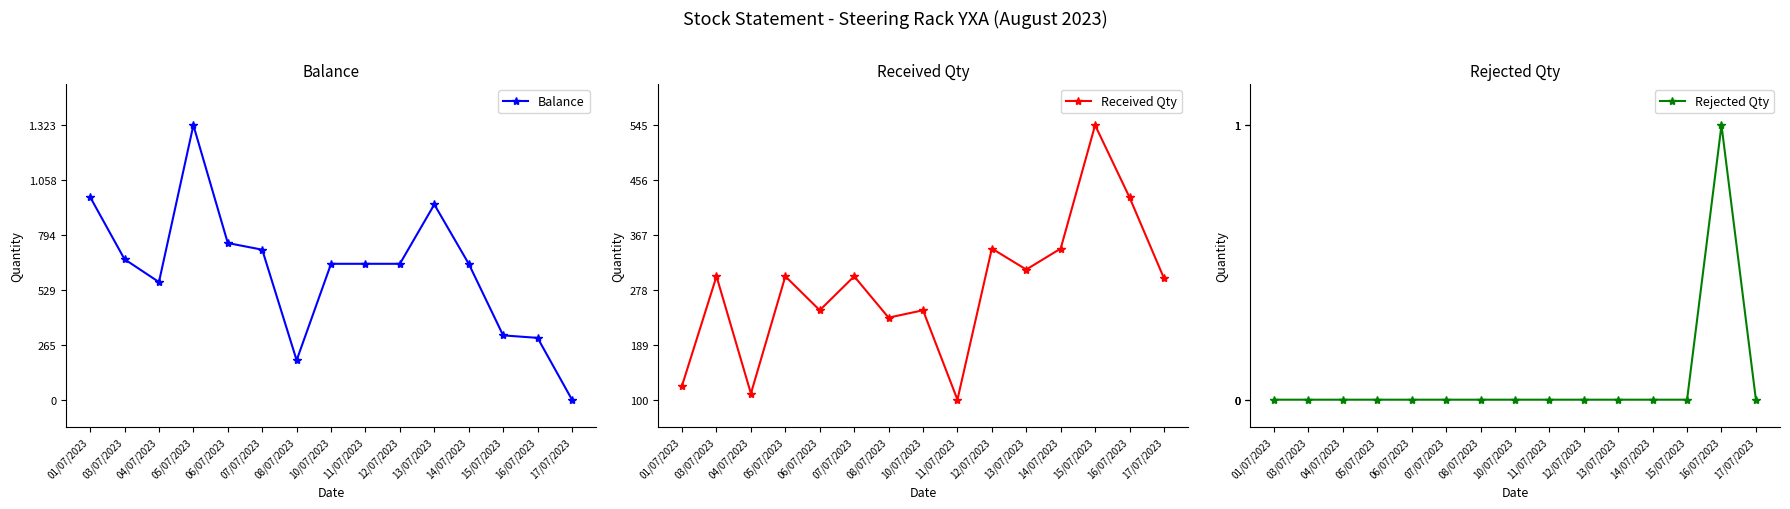

What is the total value across all series at 13/07/2023?

1252